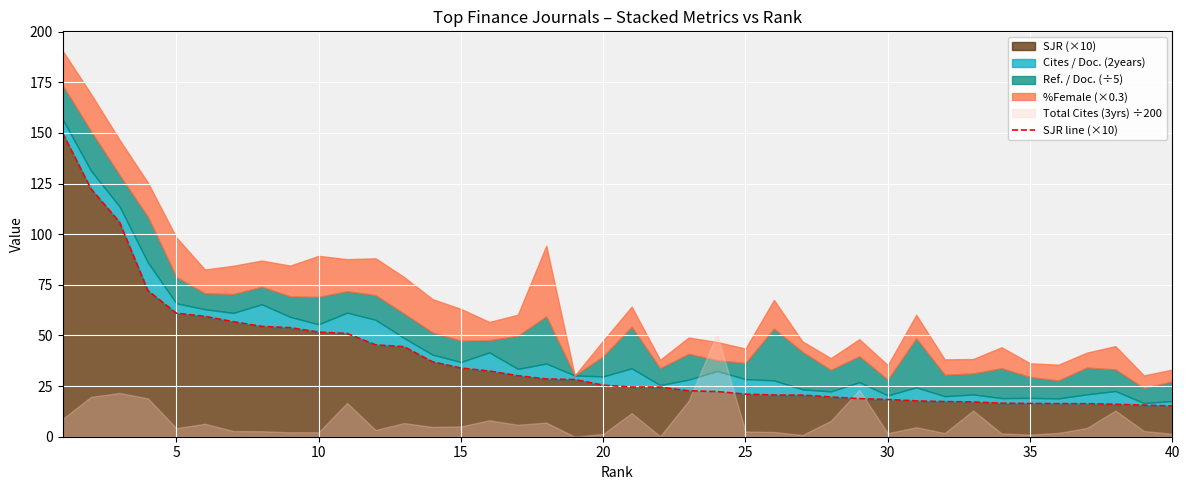

What is the highest value of the SJR (×10) series?

150.0